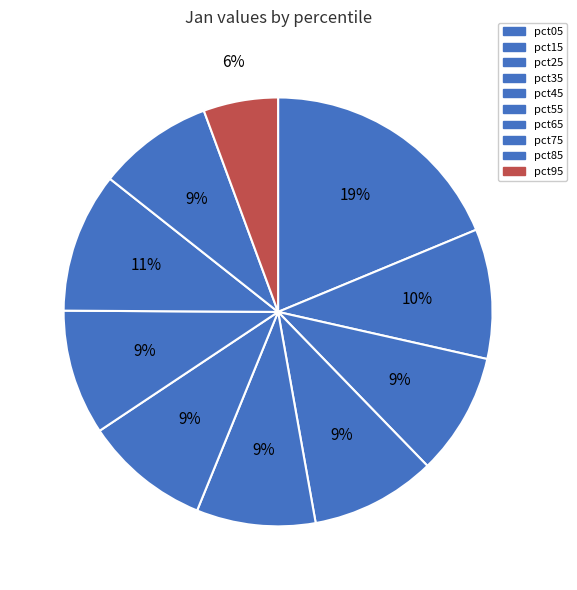

Does pct45 represent more than half of the total?

No